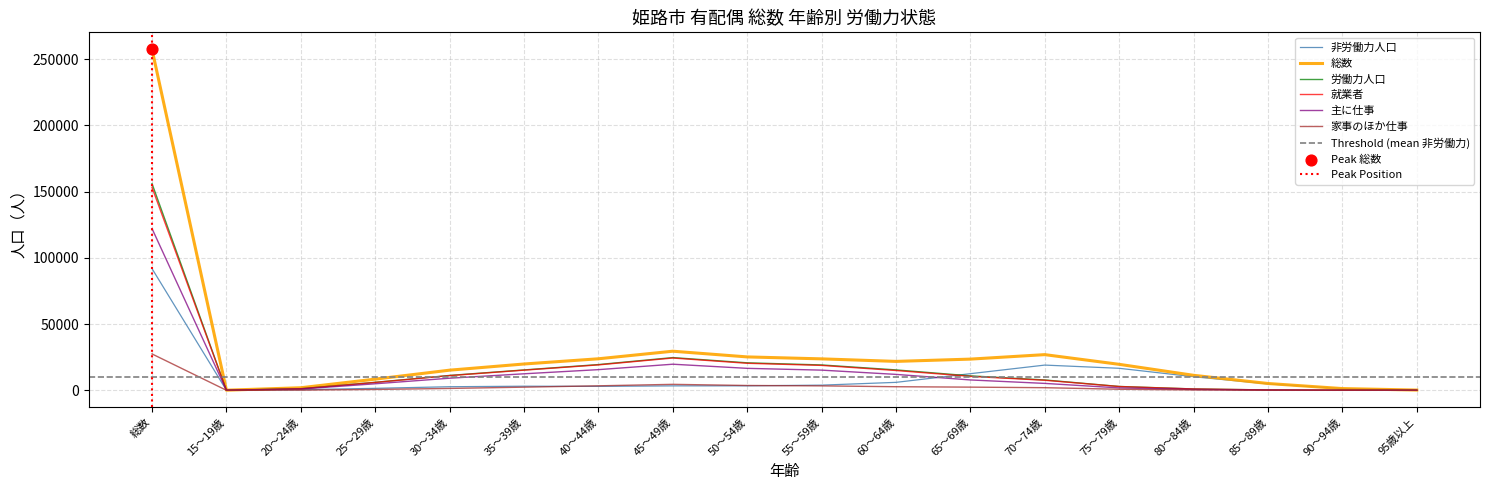

Which series reaches the minimum Y coordinate?

家事のほか仕事